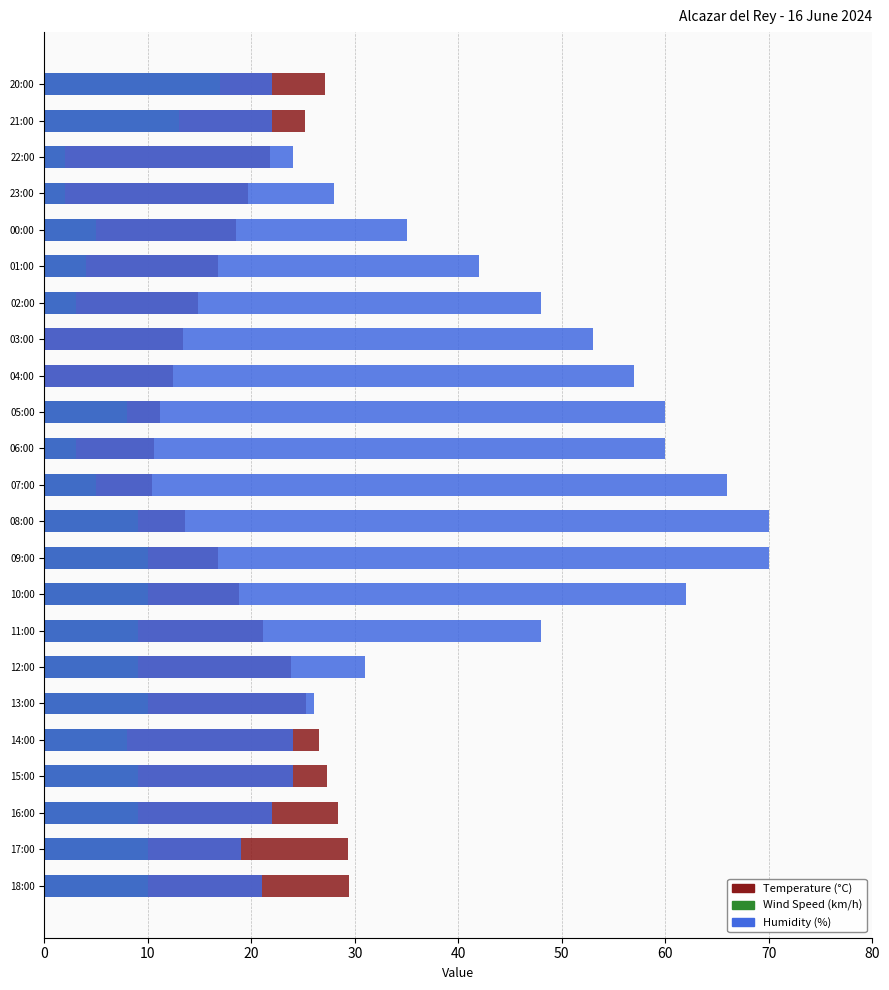

What are all the series names shown in the legend?

Temperature (°C), Wind Speed (km/h), Humidity (%)